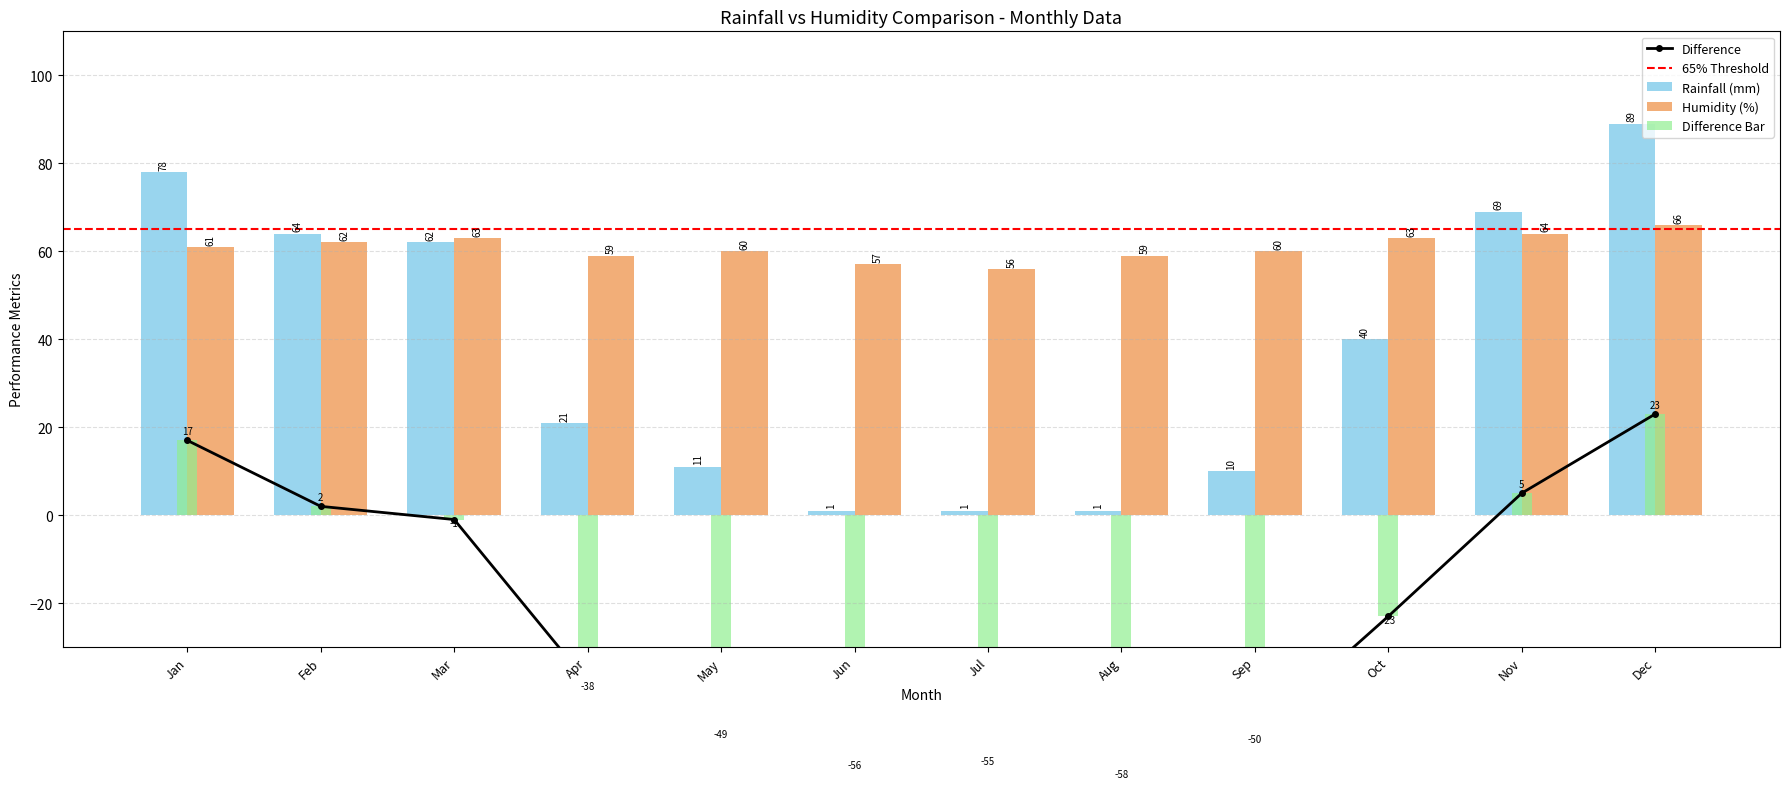

Reading left to right, what are all the values shown in this chart?

Rainfall (mm): Jan=78	Feb=64	Mar=62	Apr=21	May=11	Jun=1	Jul=1	Aug=1	Sep=10	Oct=40	Nov=69	Dec=89
Humidity (%): Jan=61	Feb=62	Mar=63	Apr=59	May=60	Jun=57	Jul=56	Aug=59	Sep=60	Oct=63	Nov=64	Dec=66